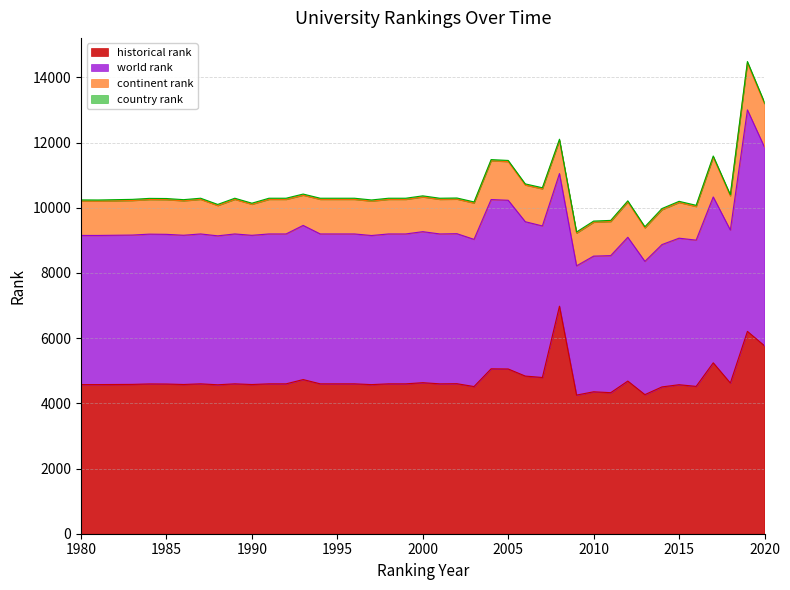

Between 1993 and 1990, which is larger?

1993